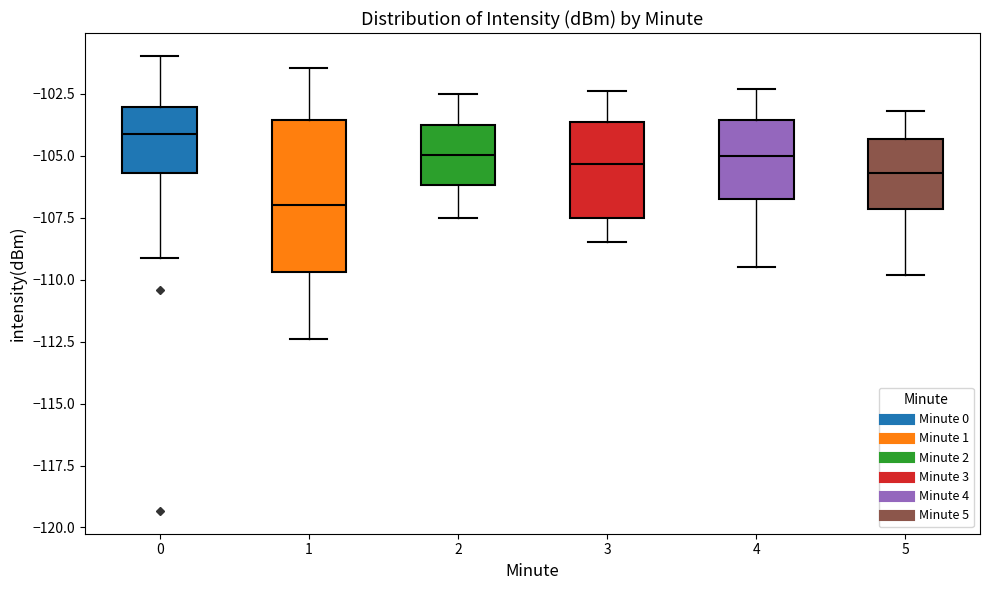

Reading left to right, transcribe this box plot: for each box, give where its median line is, the range the box spans, and where its two whiskers end, as read against the y-axis. The values are not printed on the chart, so give them approximately, as read against the axis.

0: median -104.0, box -105.5 to -103.0, whiskers -109.0 to -101.0
1: median -107.0, box -109.5 to -103.5, whiskers -112.5 to -101.5
2: median -105.0, box -106.0 to -103.5, whiskers -107.5 to -102.5
3: median -105.5, box -107.5 to -103.5, whiskers -108.5 to -102.5
4: median -105.0, box -106.5 to -103.5, whiskers -109.5 to -102.5
5: median -105.5, box -107.0 to -104.5, whiskers -110.0 to -103.0